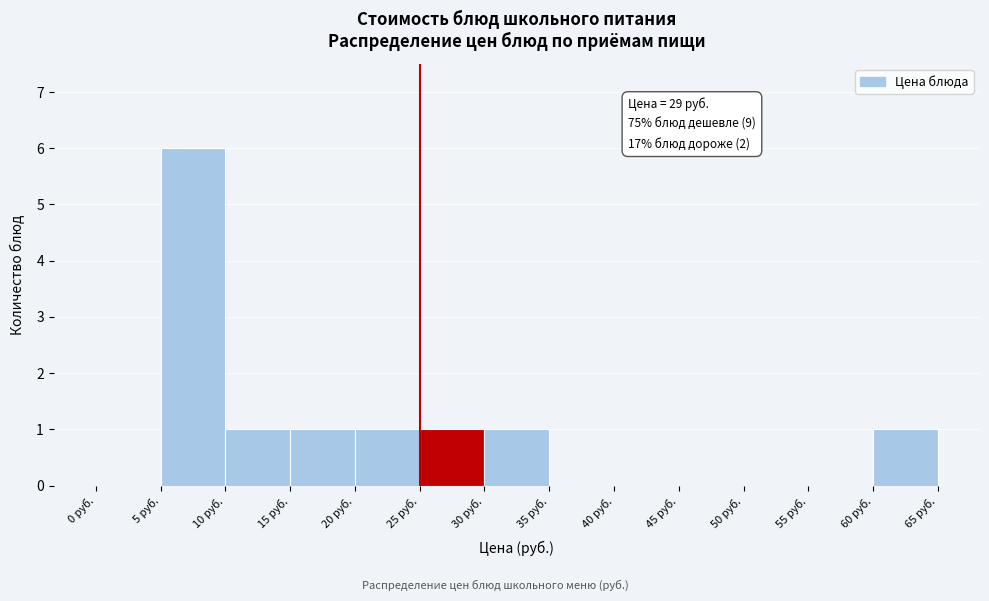

Which range on the x-axis has the tallest bar?

5 to 10